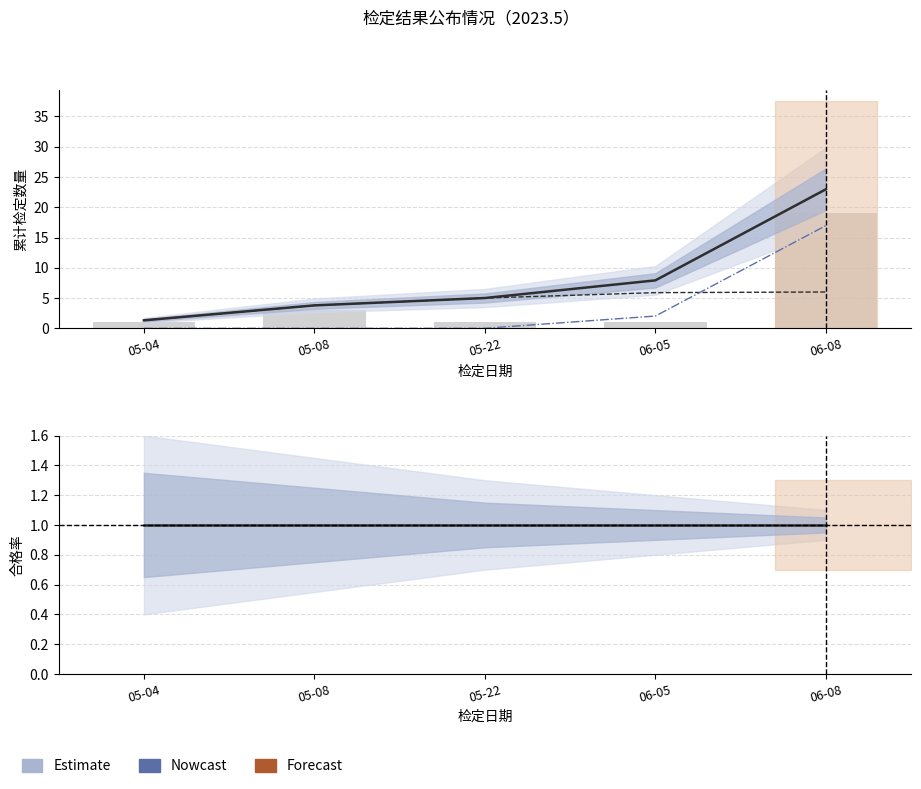

Which category has the highest value in the 清新分局累计 series?

06-08